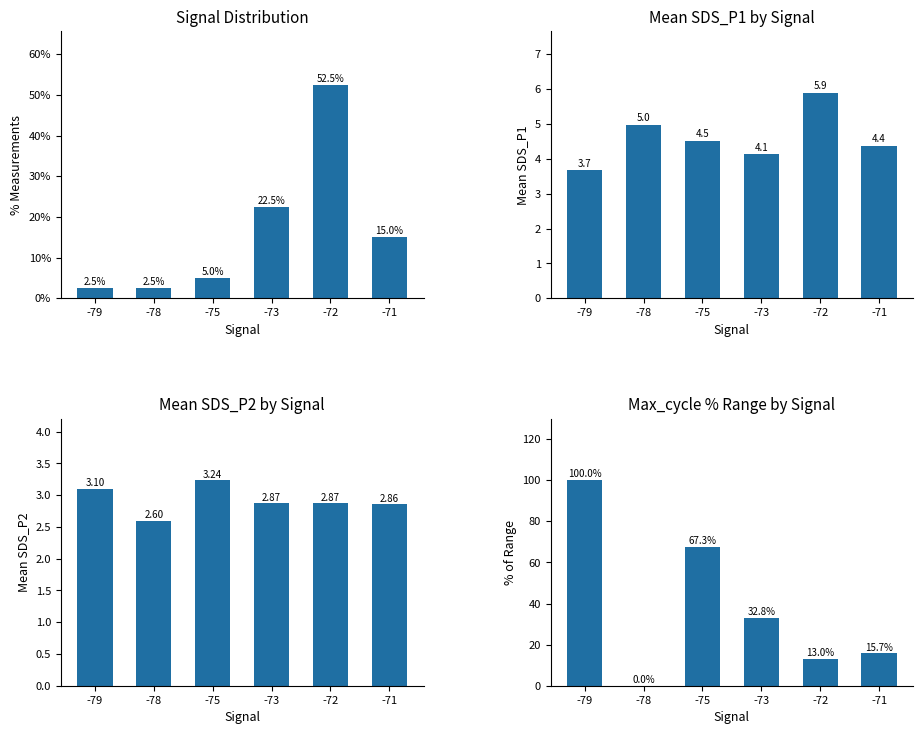

Which series has the largest range (max minus min)?

Max_cycle % range